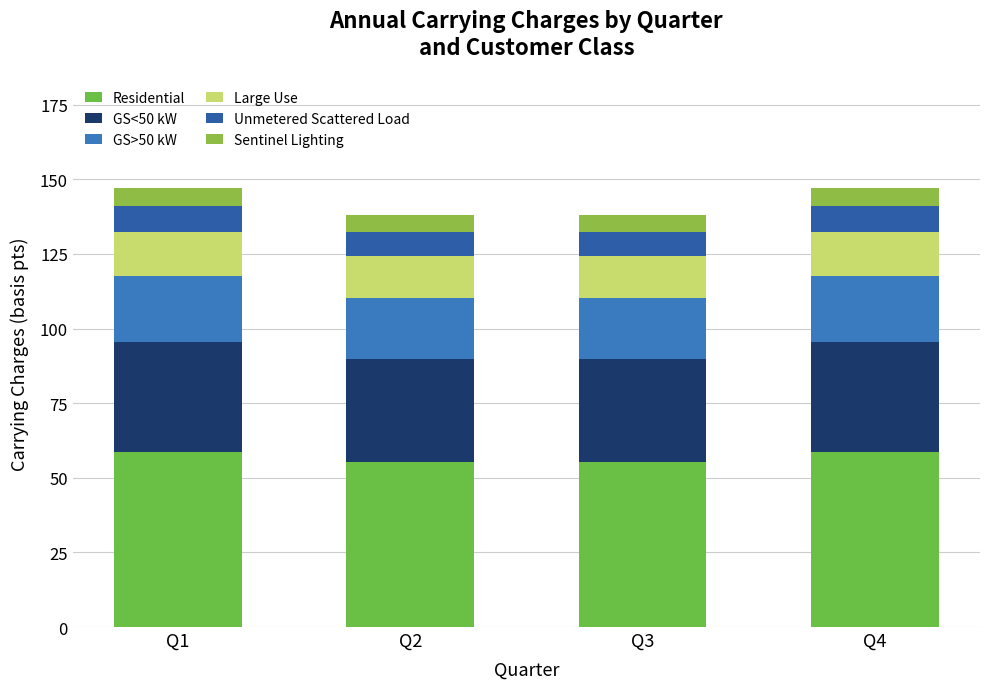

What are all the series names shown in the legend?

Residential, GS<50 kW, GS>50 kW, Large Use, Unmetered Scattered Load, Sentinel Lighting